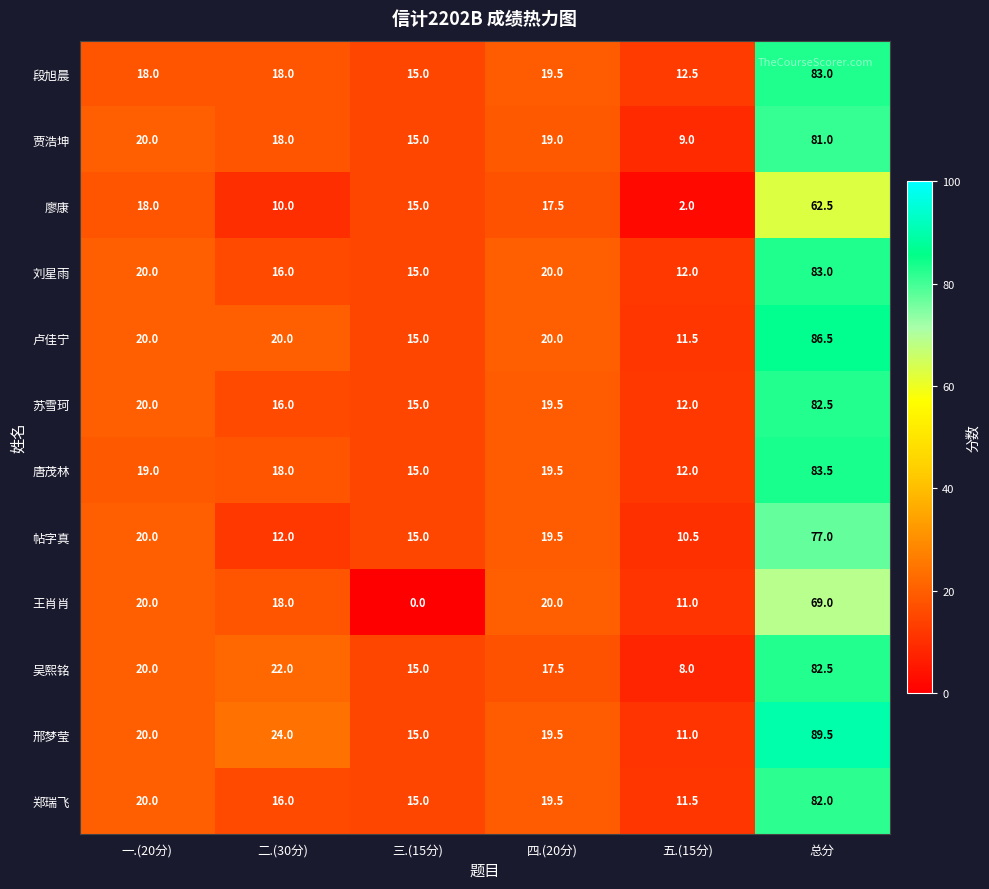

What is the difference between the maximum and minimum values in the 贾浩坤 series?

72.0